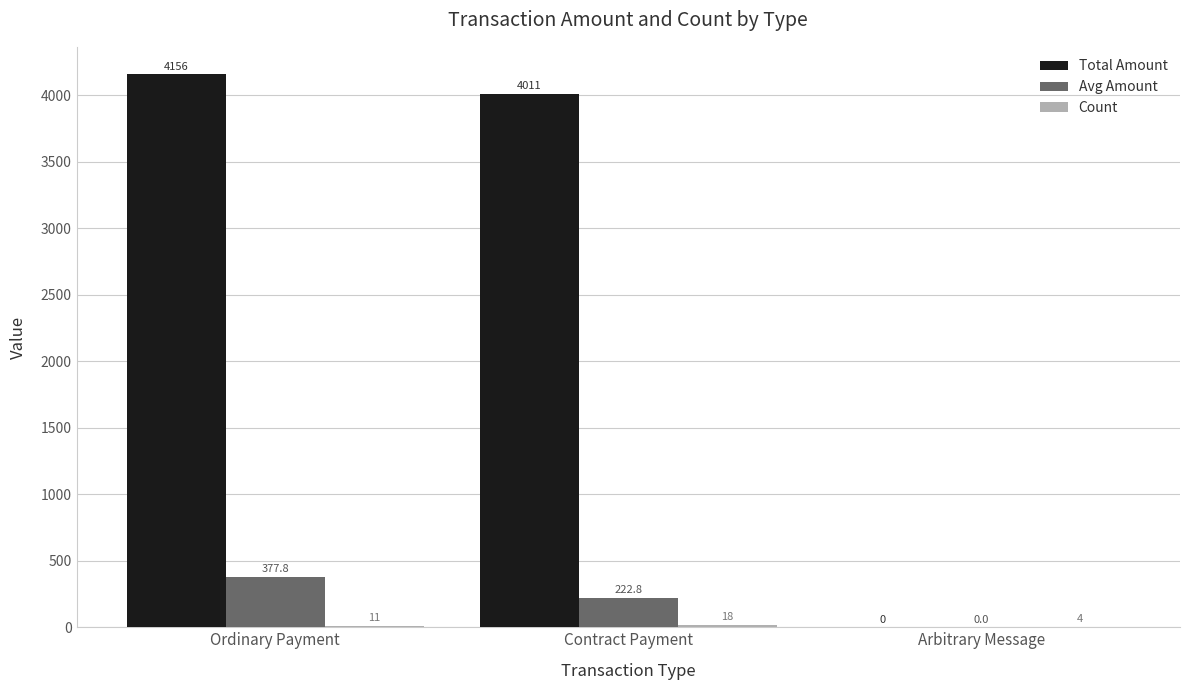

True or false: Avg Amount has a value of 222.8 at Contract Payment.

True